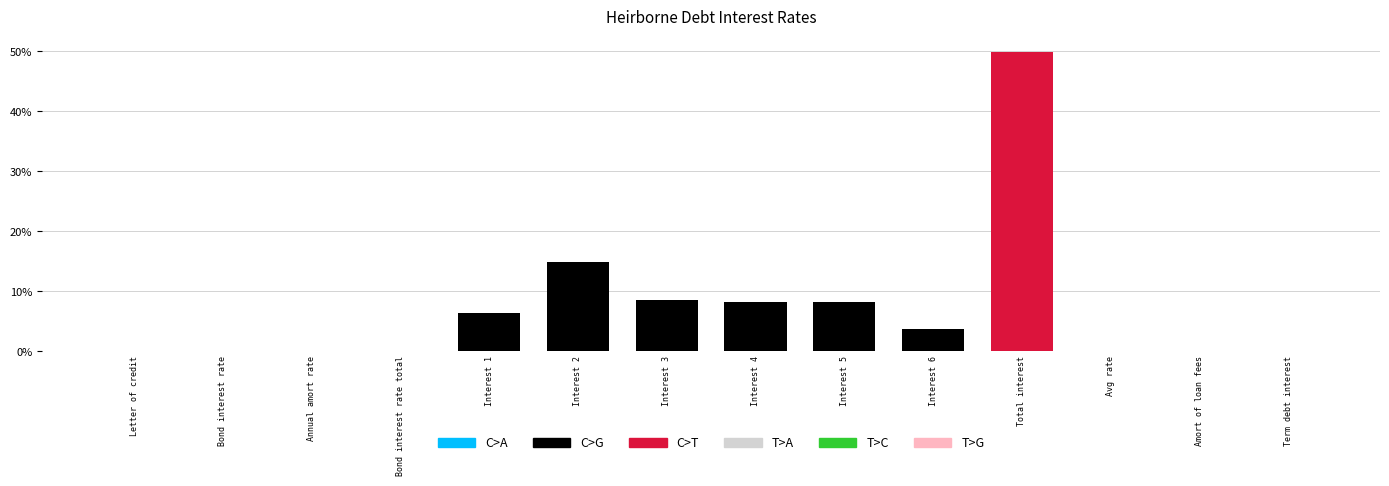

What is the sum of all values?

100.0